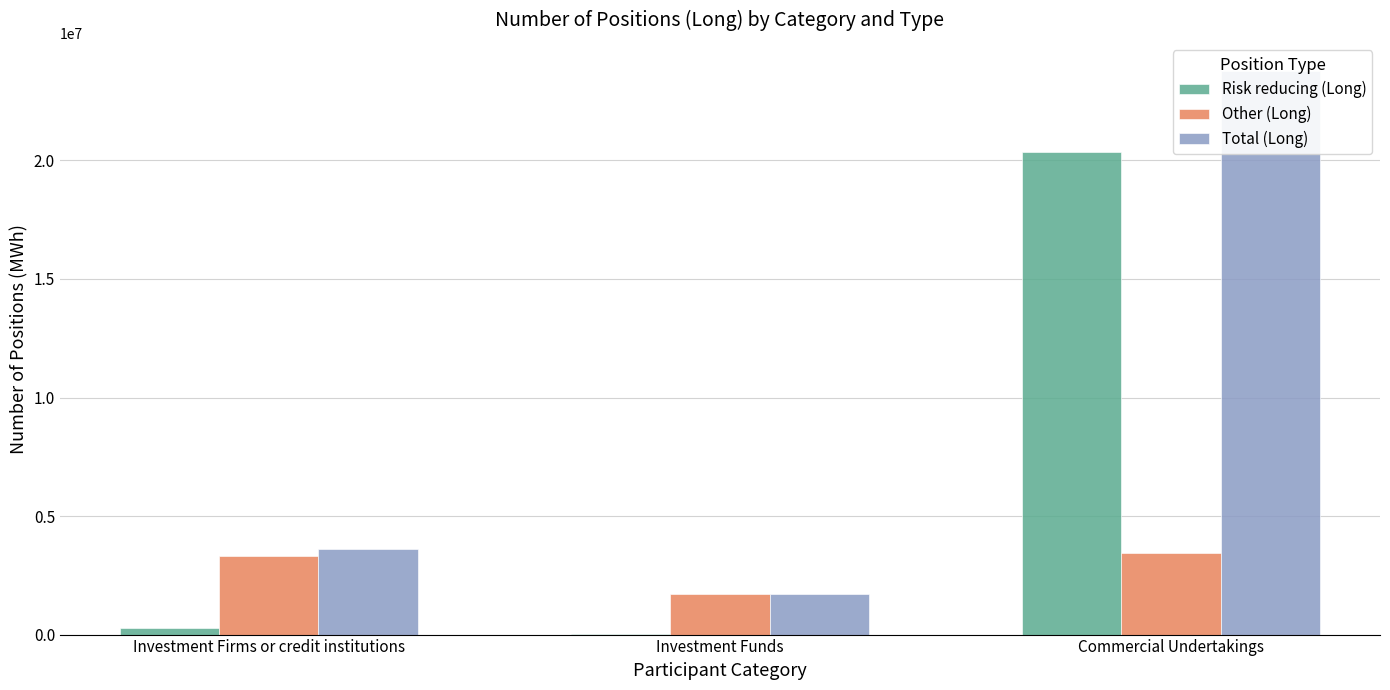

List the labels in order of Risk reducing (Long) value, smallest first.

Investment Funds, Investment Firms or credit institutions, Commercial Undertakings